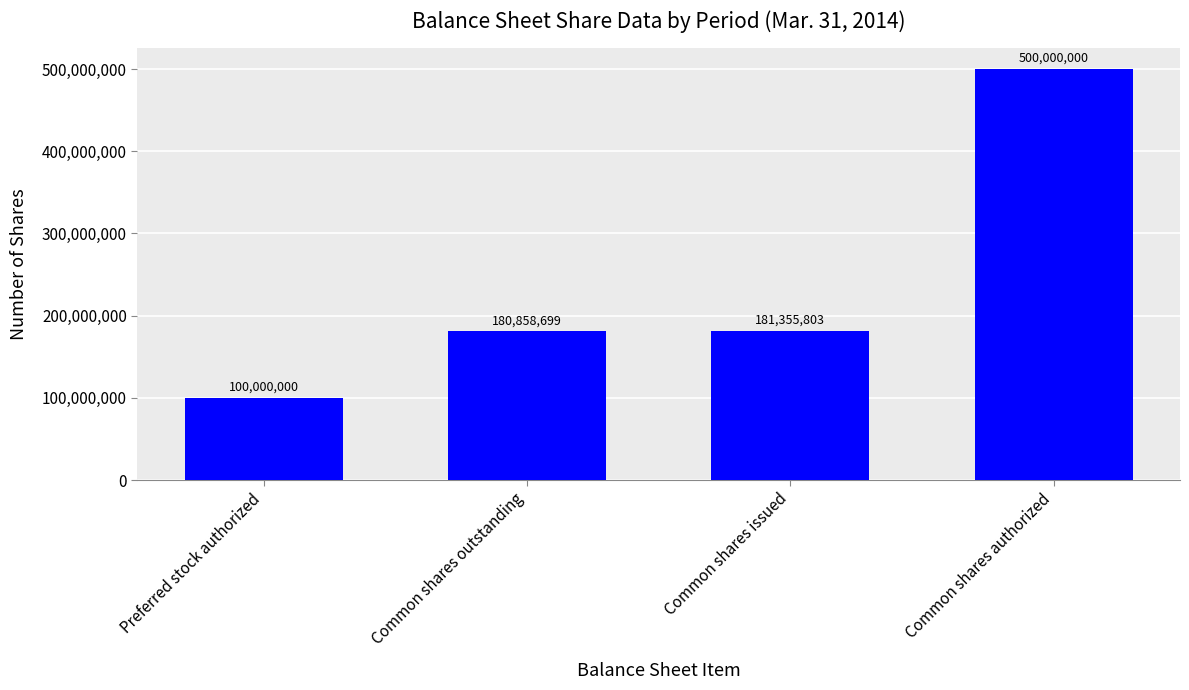

What is the sum of all values?

962214502